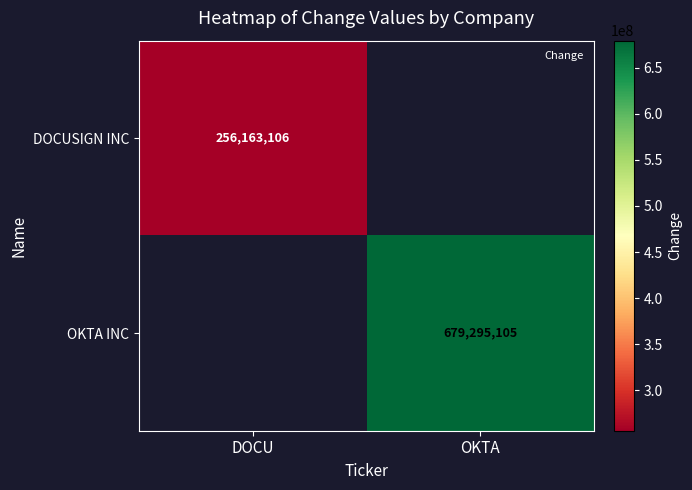

The value of DOCUSIGN INC at DOCU is 256163106. True or false?

True